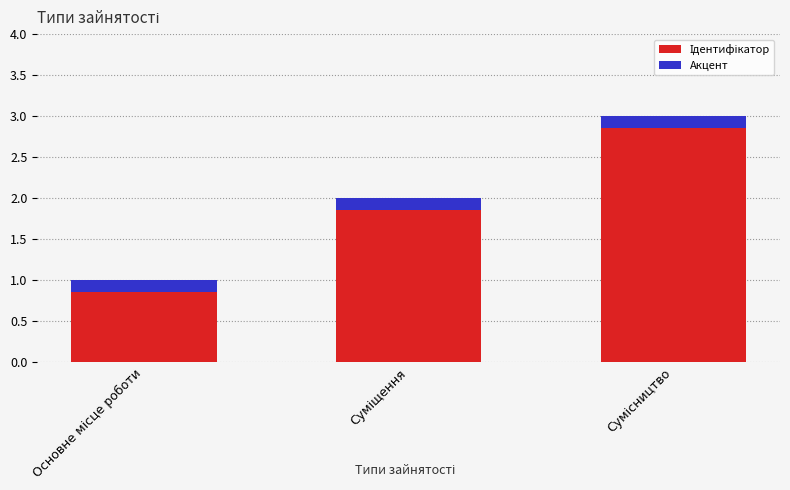

What are all the series names shown in the legend?

Ідентифікатор, Акцент